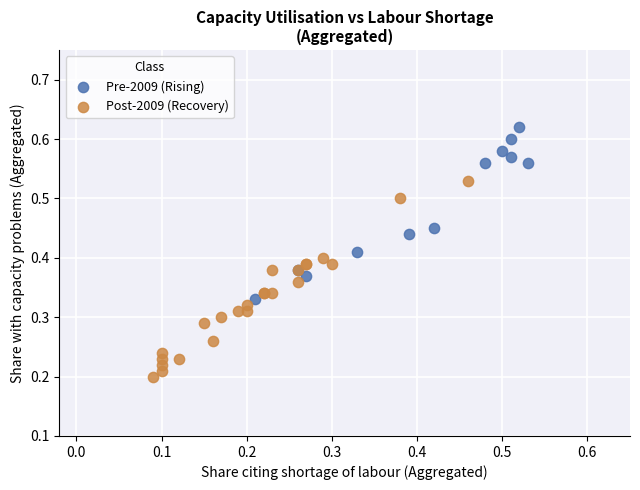

Which series reaches the maximum Y coordinate?

Pre-2009 (Rising)